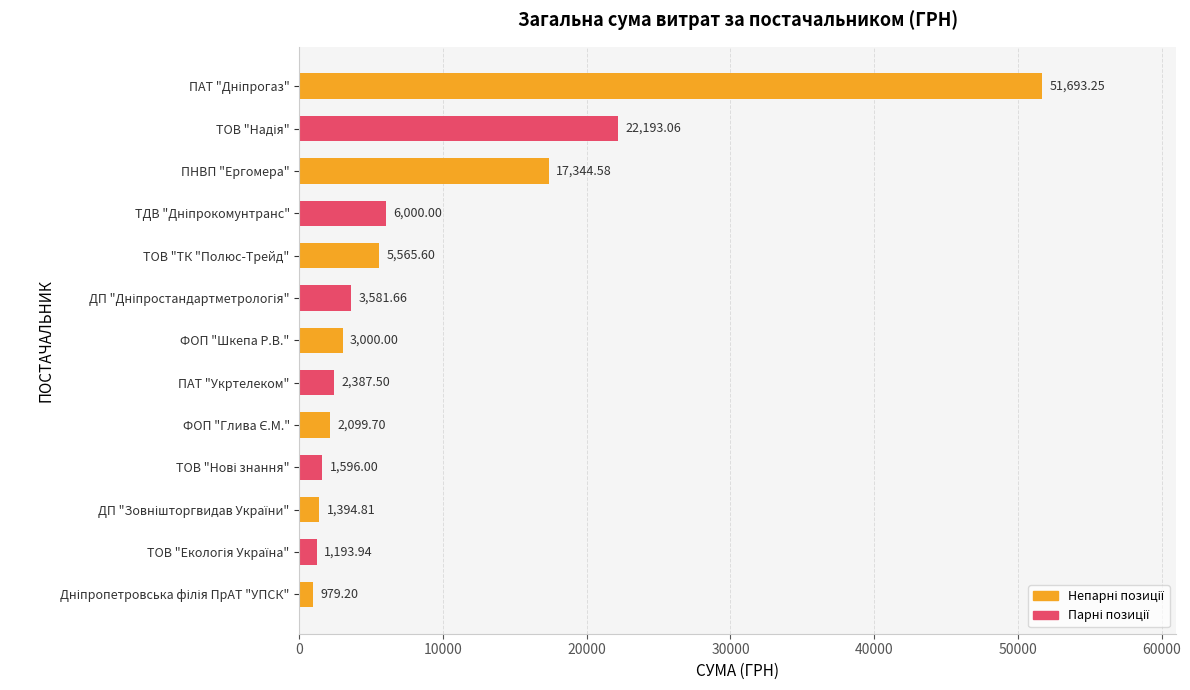

What is the difference between the second highest and minimum values?

21213.9